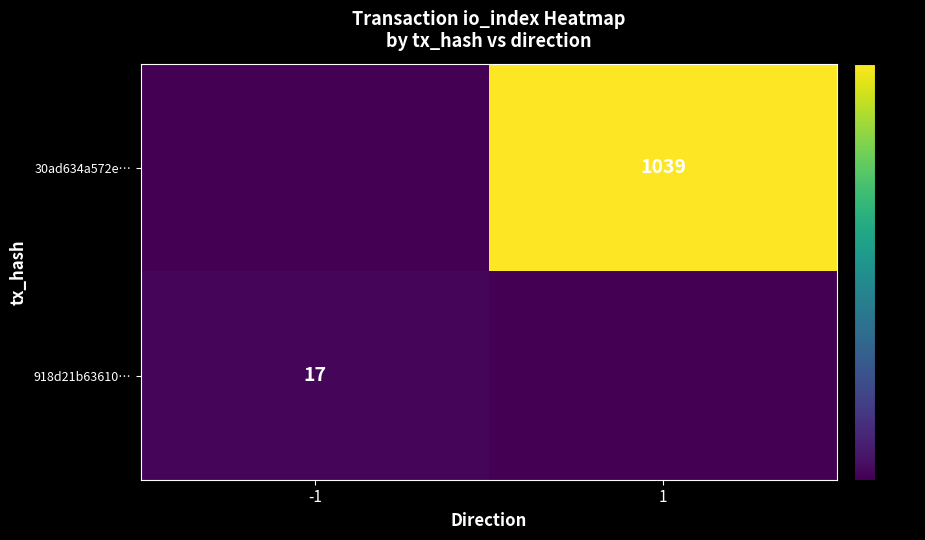

True or false: 918d21b63610… has a value of 25 at -1.

False